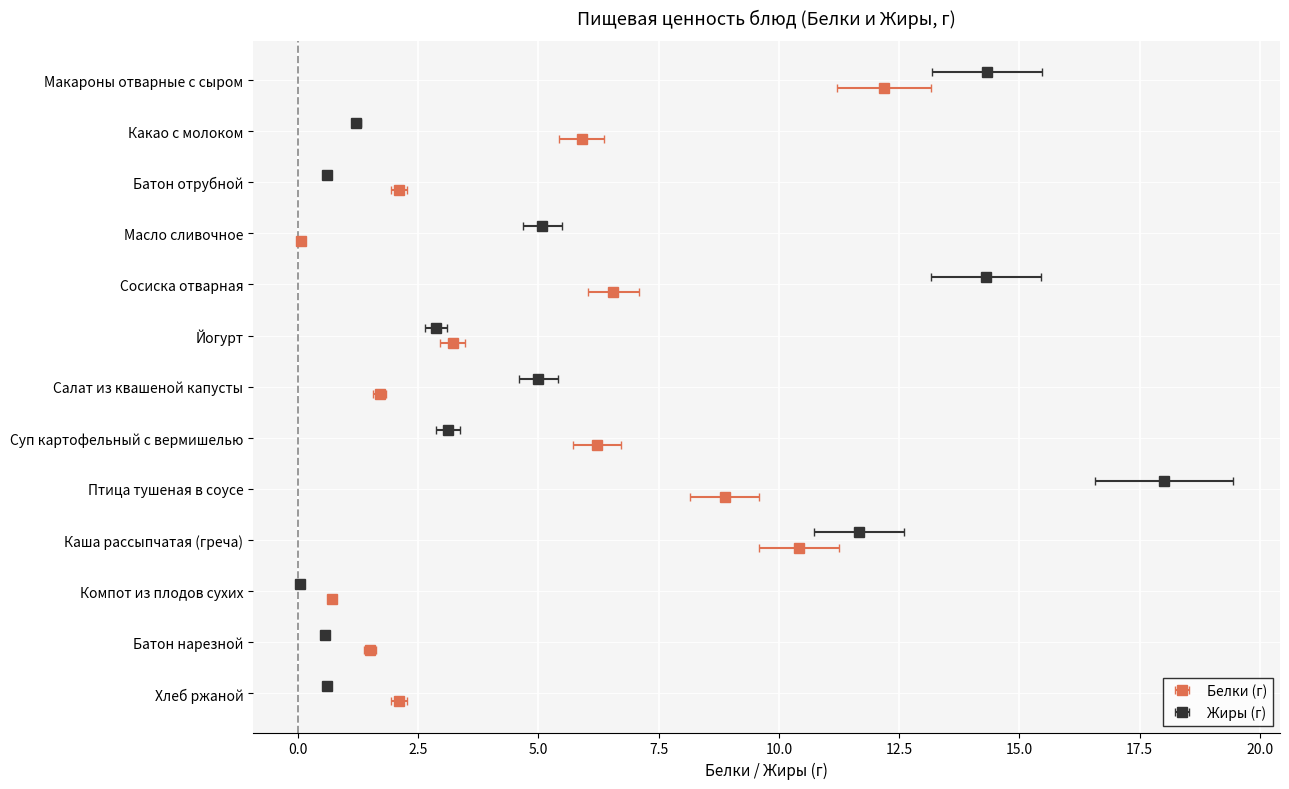

The value of Белки at Каша рассыпчатая (греча) is 14.5. True or false?

False